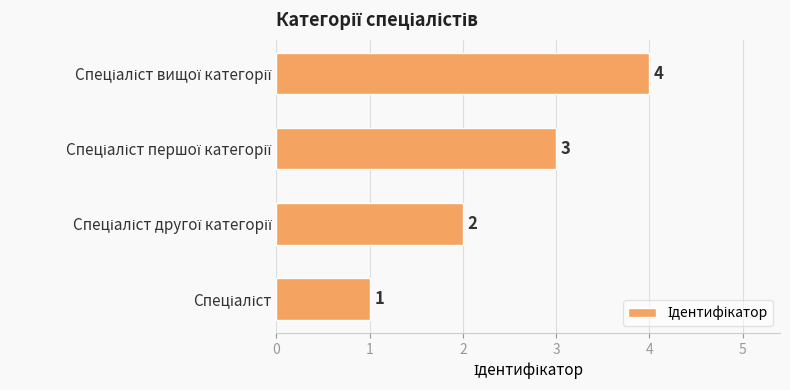

What is the difference between the maximum and minimum values?

3